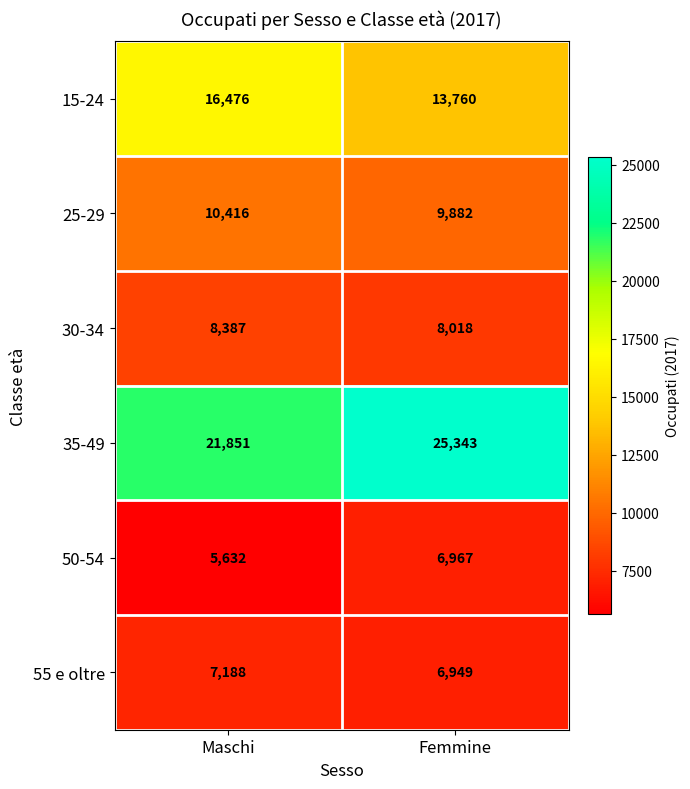

At which label does 15-24 reach its peak?

Maschi